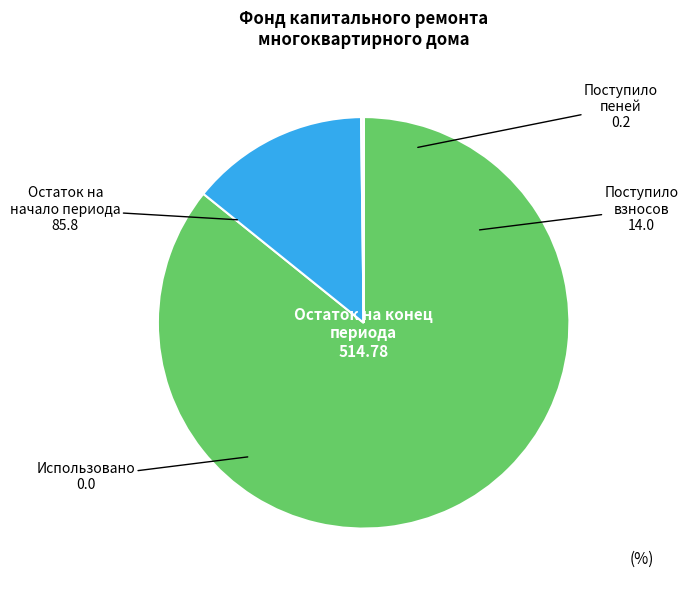

Does any single category account for the majority?

Yes